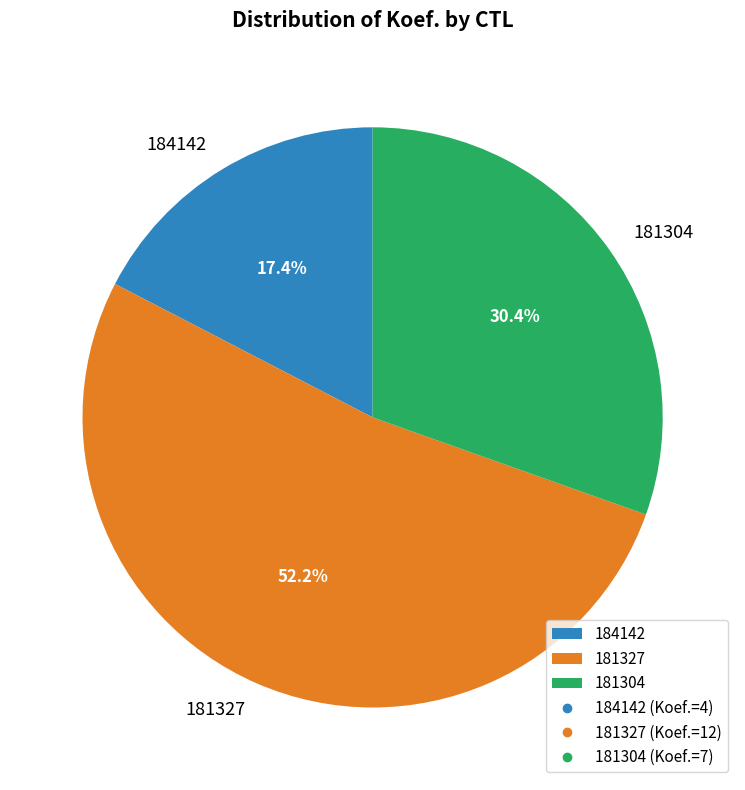

What percentage is the 181327 slice, to the nearest percent?

52%